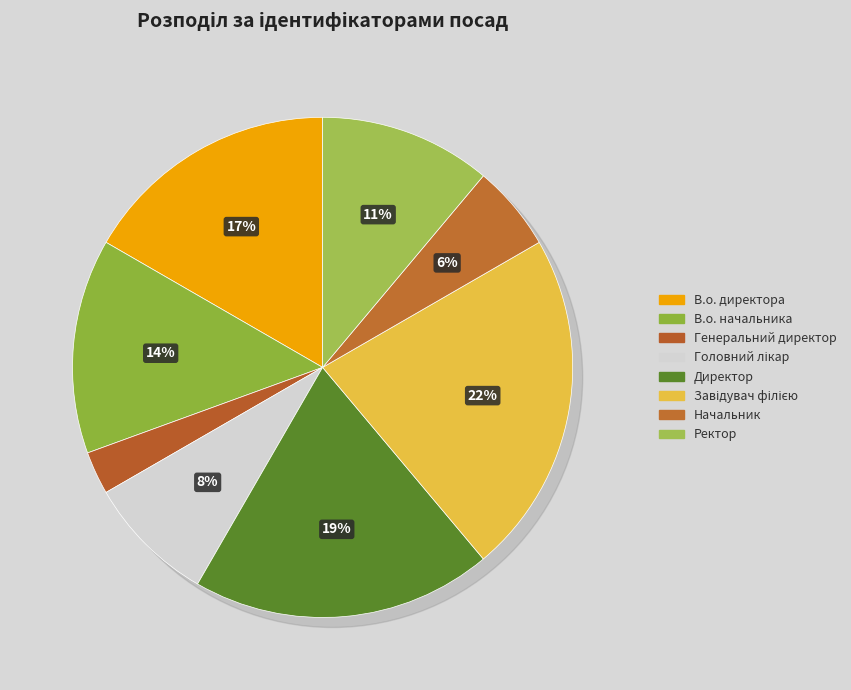

The Директор slice represents 19% of the pie. True or false?

True